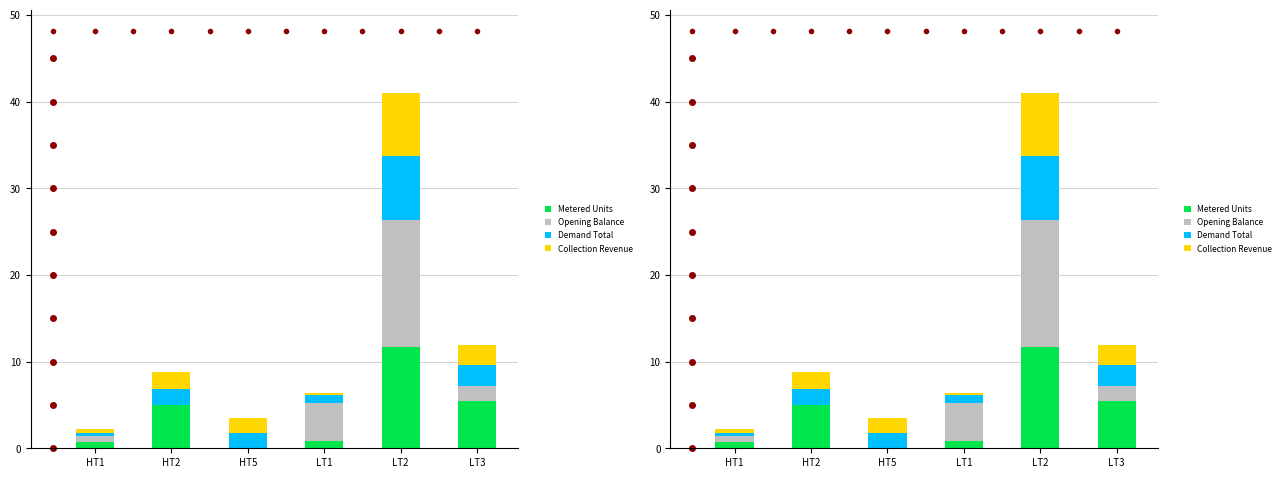

How many data points does each series have?

6